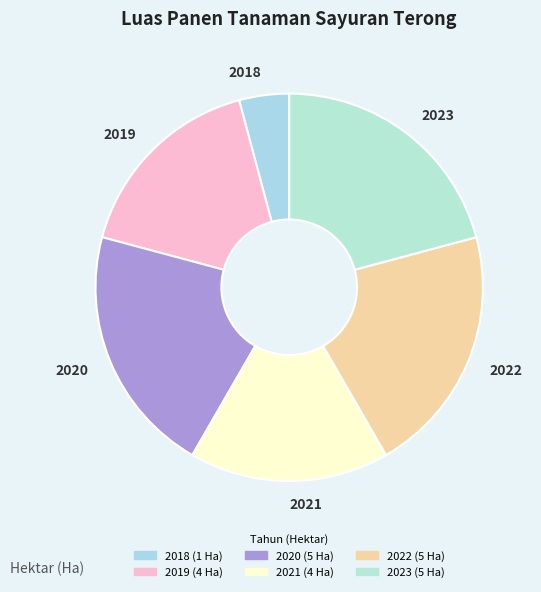

Is there any slice that represents more than half of the pie?

No